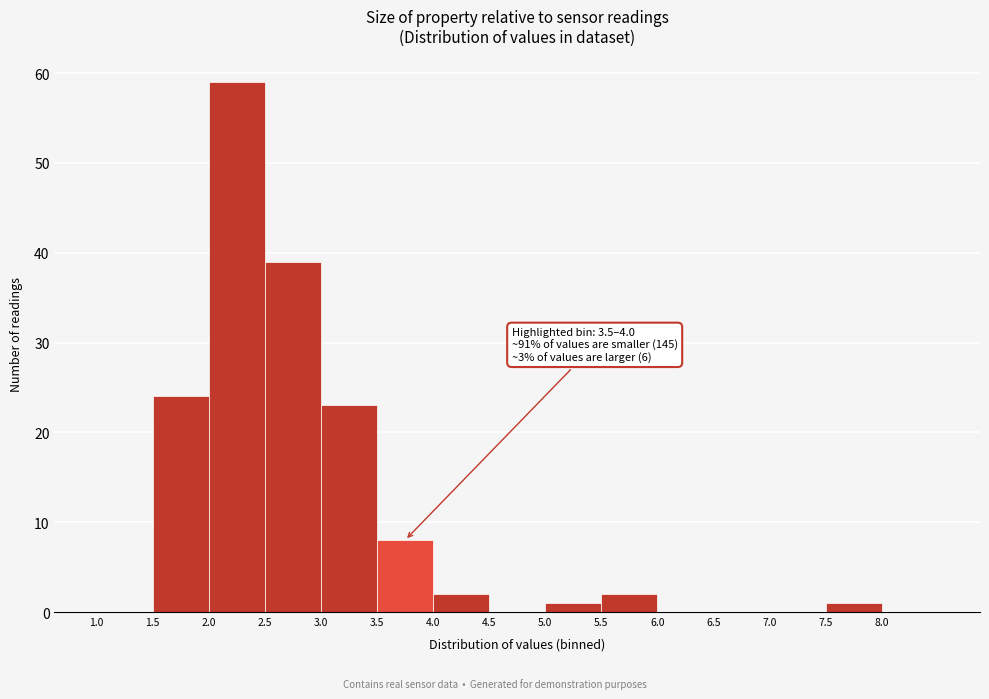

Which range on the x-axis has the tallest bar?

2.0 to 2.5